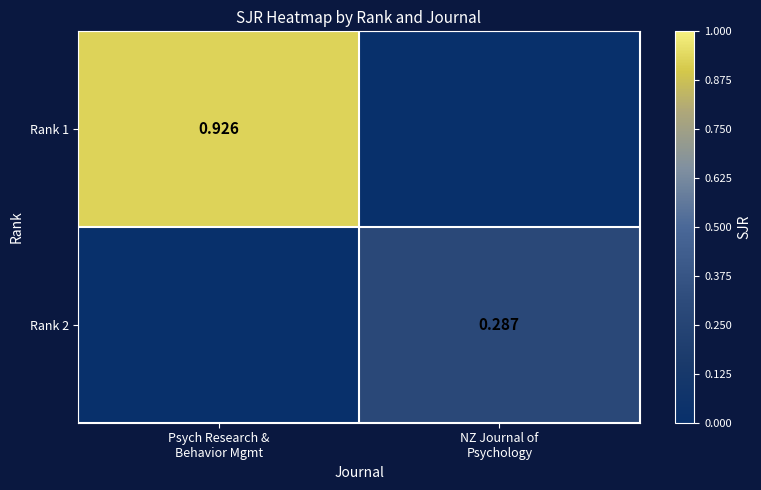

Which category has the lowest value in the Rank 2 series?

Psych Research & Behavior Mgmt